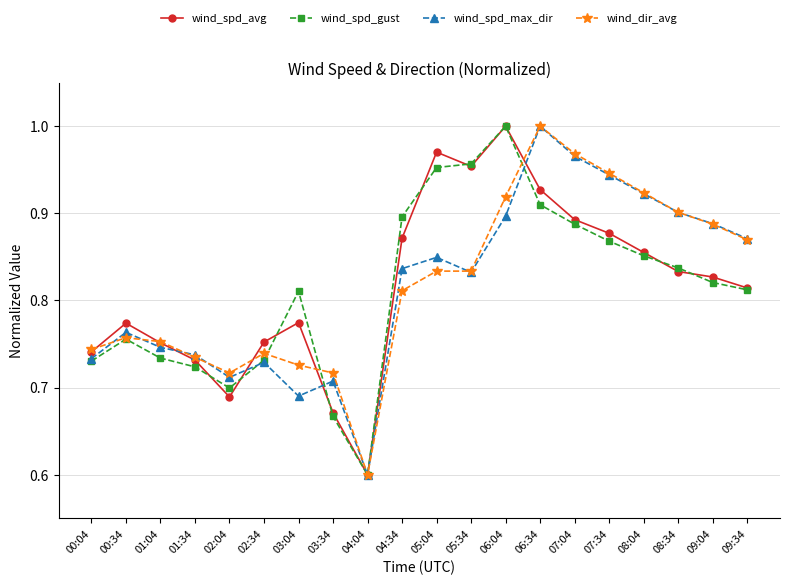

Which series changed the most between 01:34 and 05:04?

wind_spd_avg